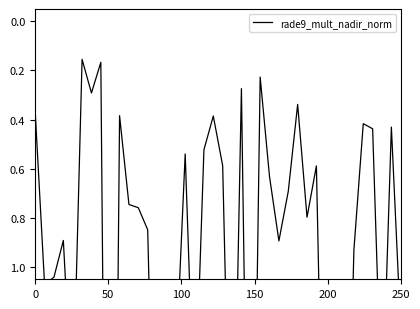

How many points are higher than both their immediate neighbors (excluding endpoints)?

14